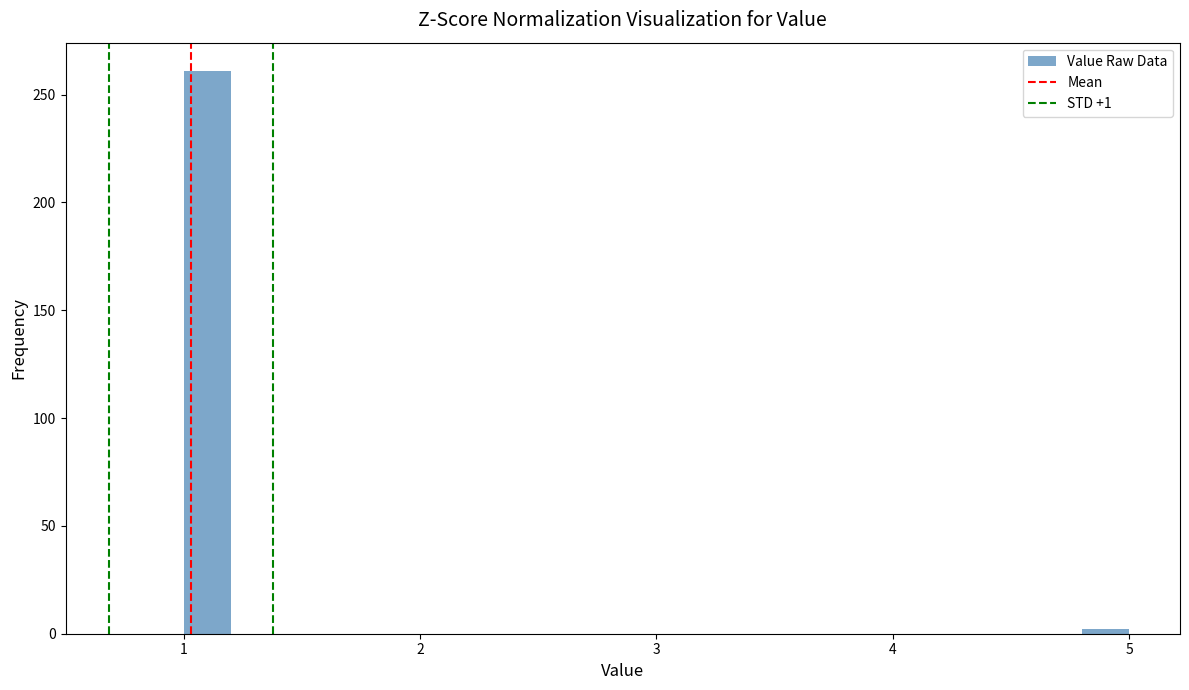

Around what value on the x-axis is the tallest bar? Give the approximate position of its centre, as read against the axis.

1.1